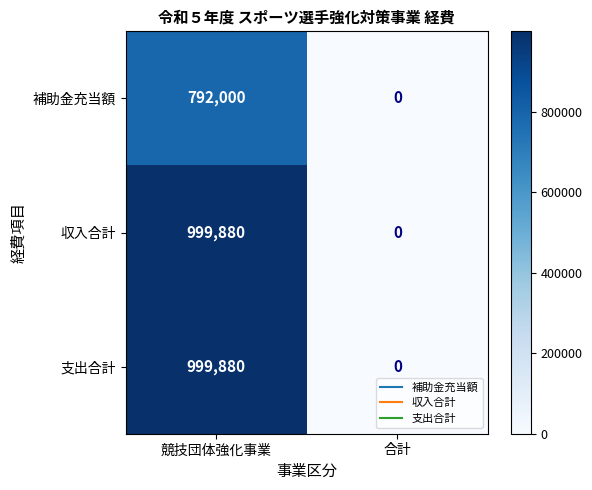

How many values in the 補助金充当額 series are below 792000?

1